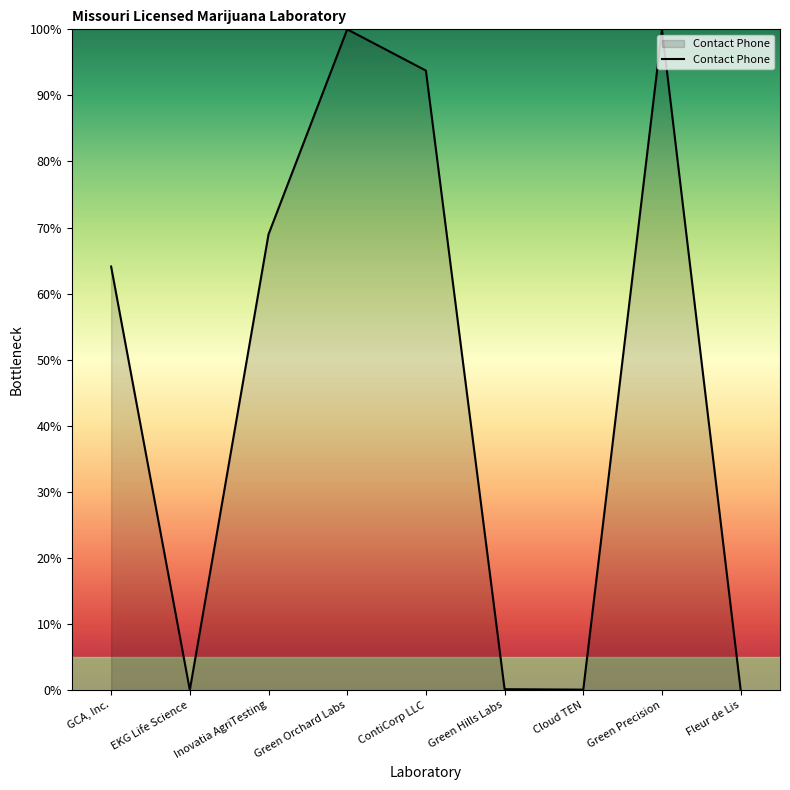

What position from the right is Green Hills Labs?

4